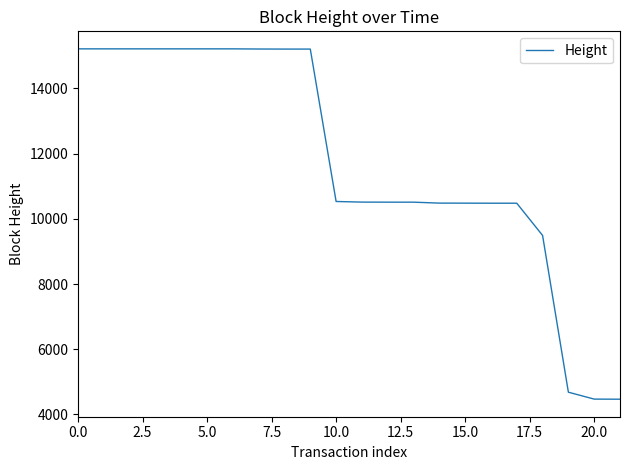

What is the smallest value displayed?

4469